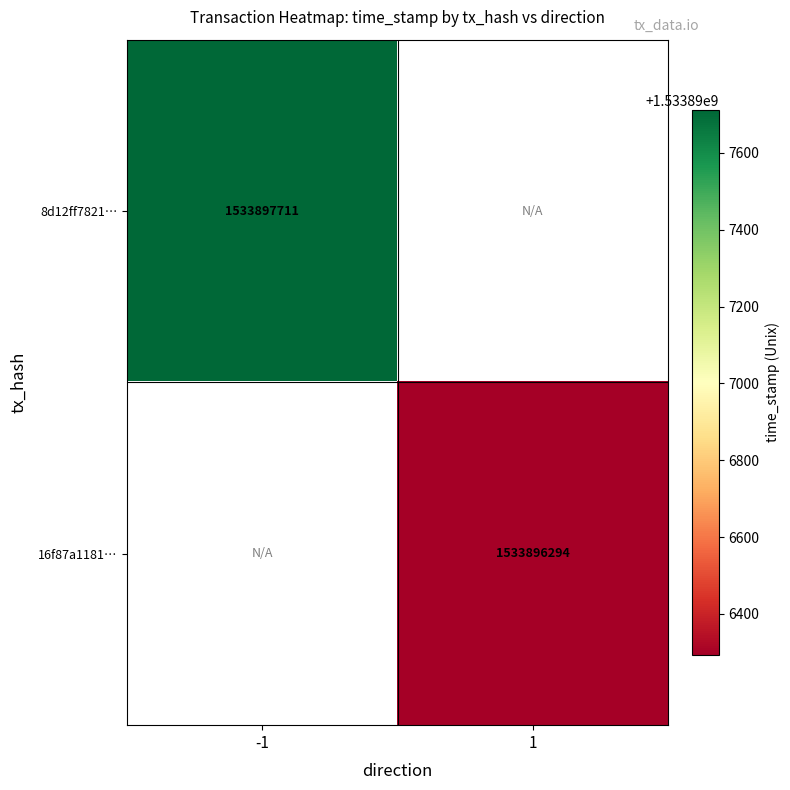

What is the sum of the 8d12ff7821e321db0ab8722e3a0ae359c52eb7e values at 1 and -1?

1533897711